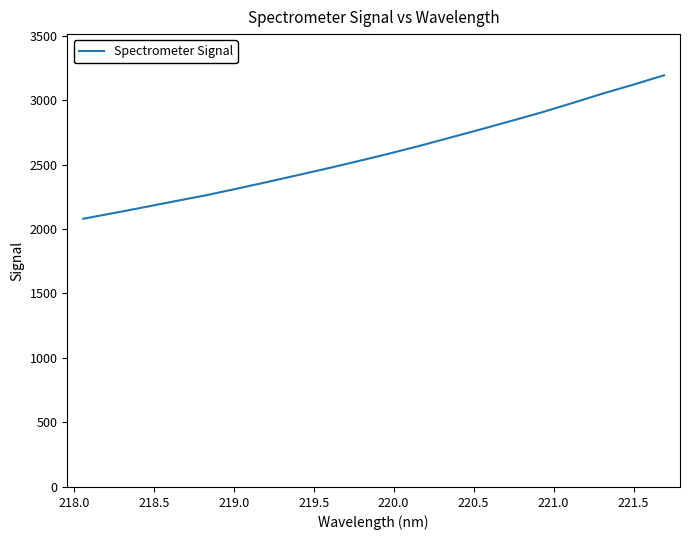

What is the maximum value shown in the chart?

3191.9